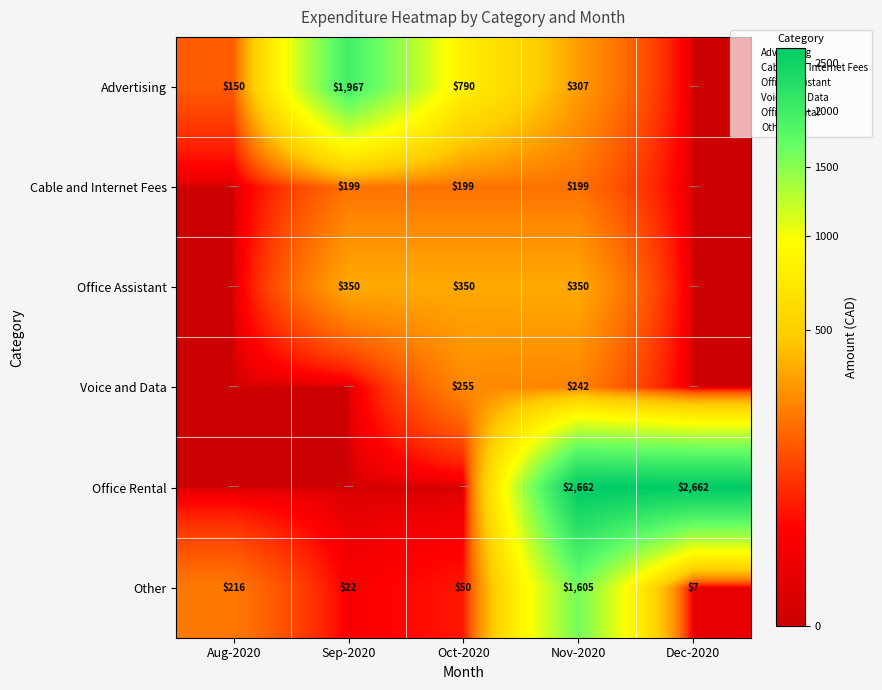

List the labels in order of Other value, smallest first.

Dec-2020, Sep-2020, Oct-2020, Aug-2020, Nov-2020